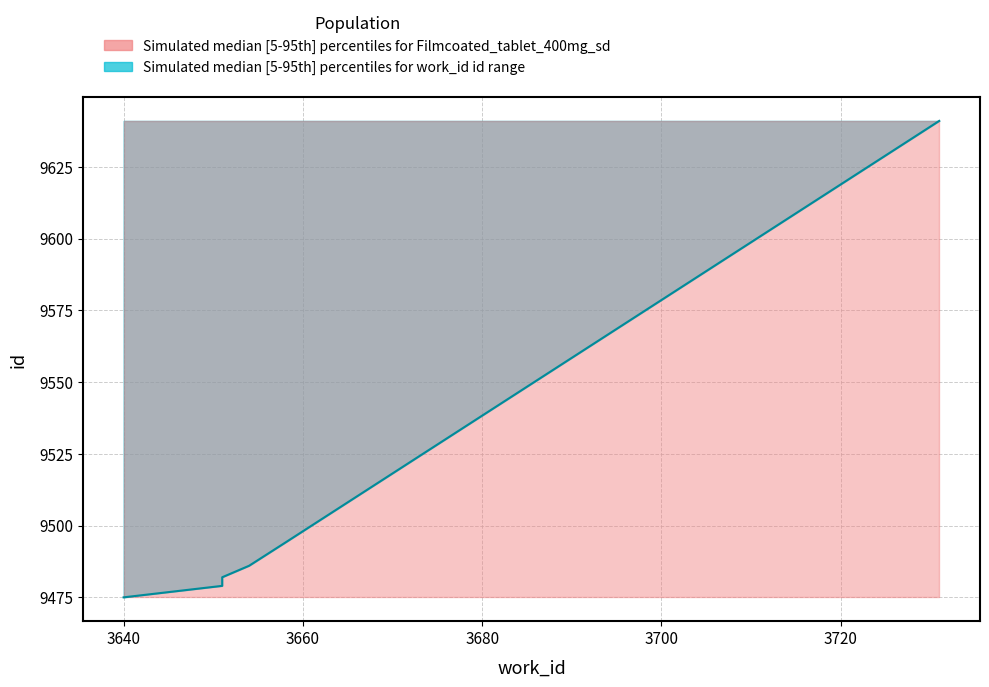

Which category has the highest value across all series?

3731